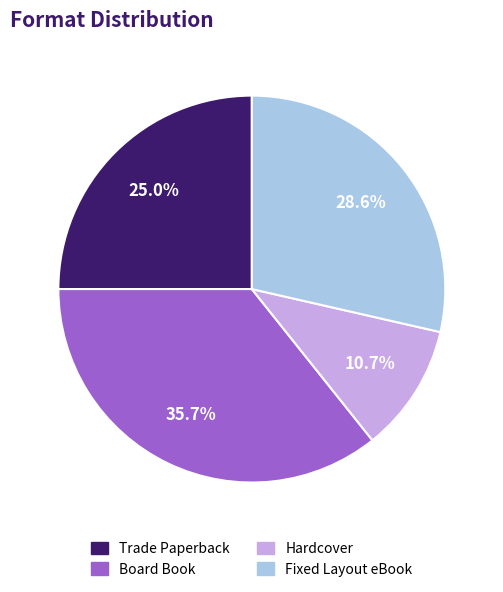

How much of the chart is everything except Board Book?

64.3%